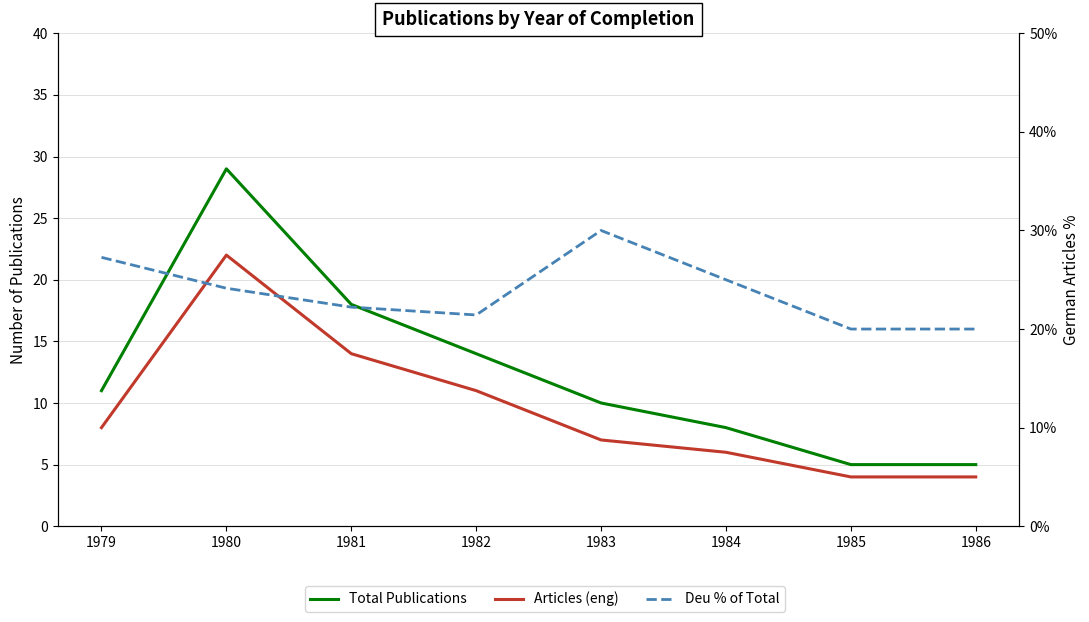

What is the difference between the Articles (eng) values at 1986 and 1980?

18.0